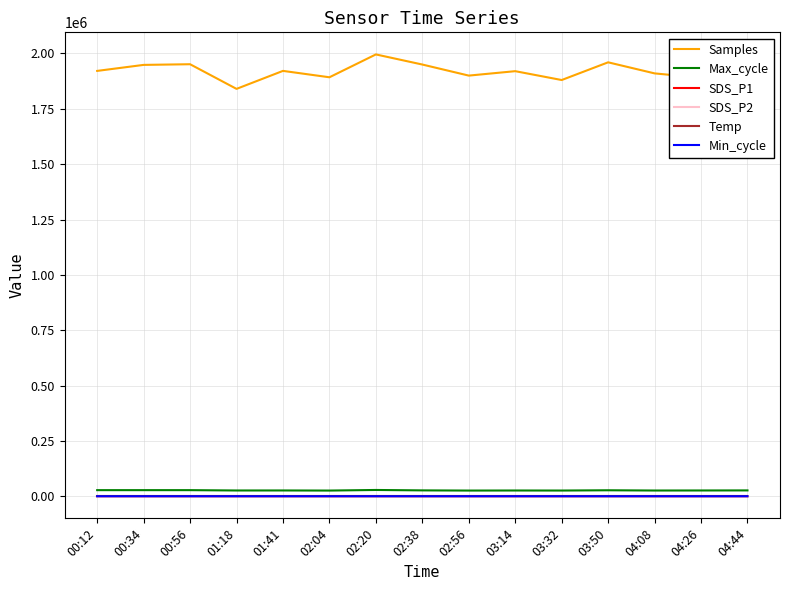

Which series has the largest total across all categories?

Samples